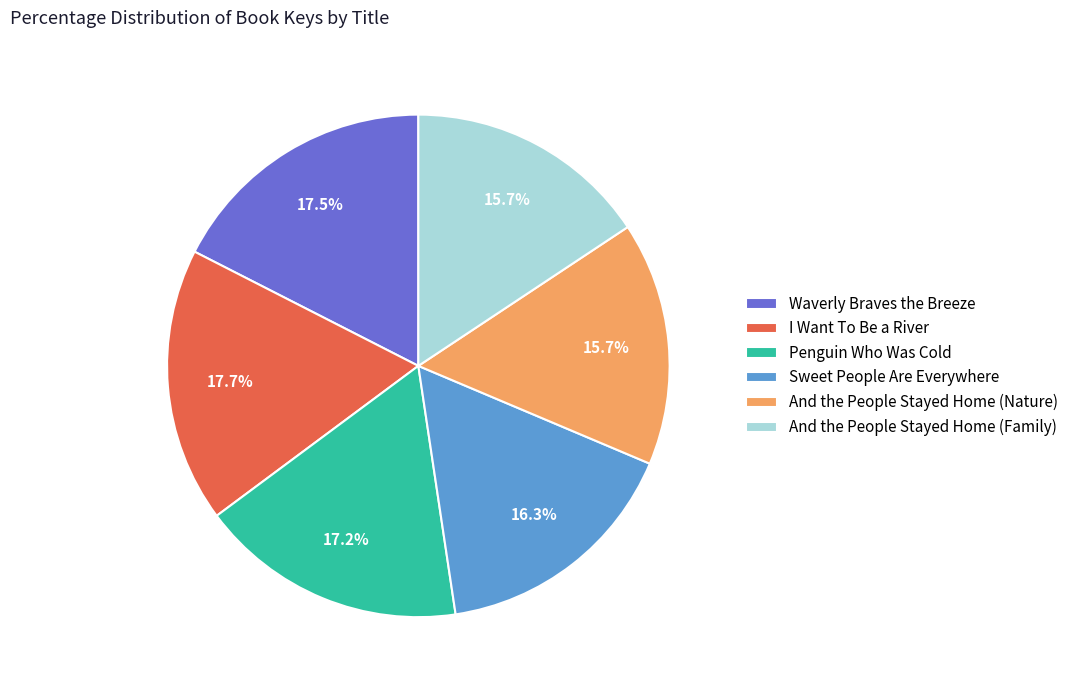

Approximately how many times larger is the value at And the People Stayed Home (Family) compared to Penguin Who Was Cold?

0.9